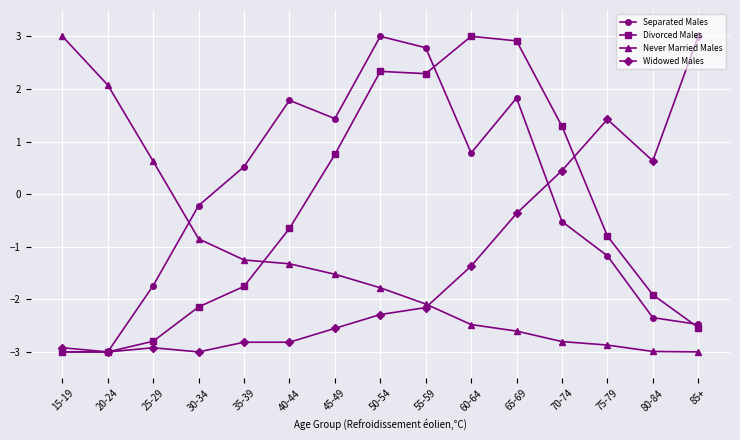

The Never Married Males series shows -1.3 at 35-39. True or false?

True